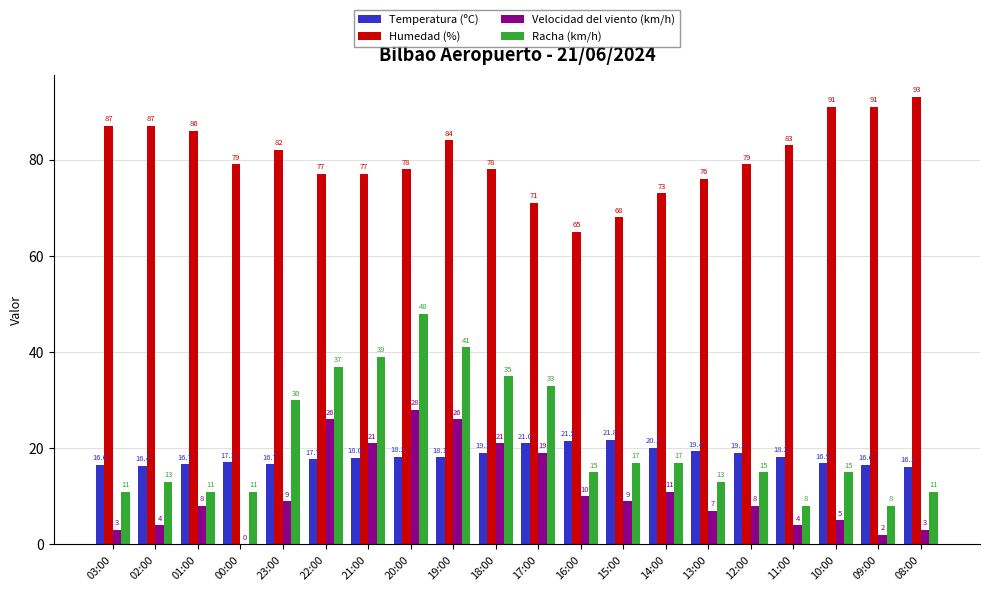

Which series changed the most between 17:00 and 12:00?

Racha (km/h)